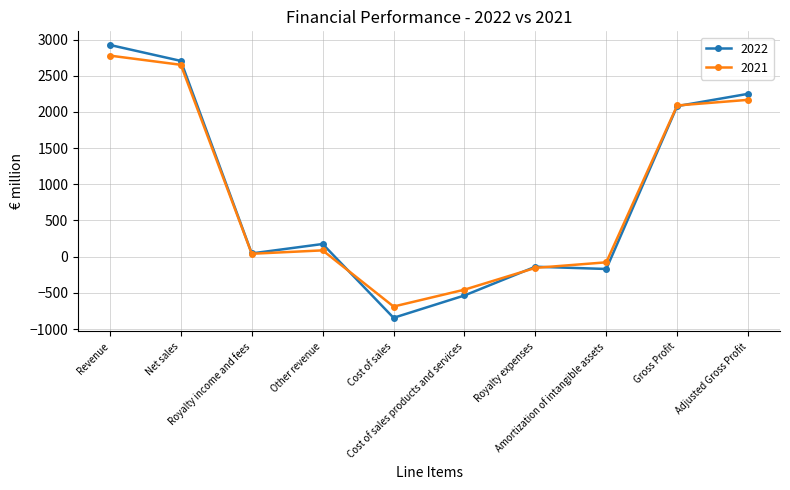

True or false: 2022 and 2021 intersect in this chart.

True